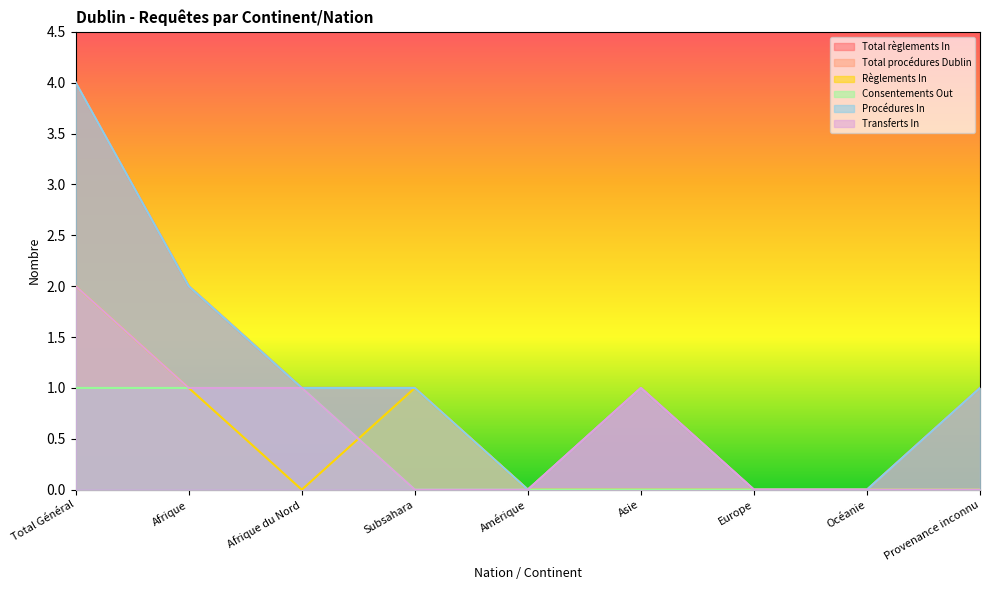

Which label corresponds to the largest value in the chart?

Total Général